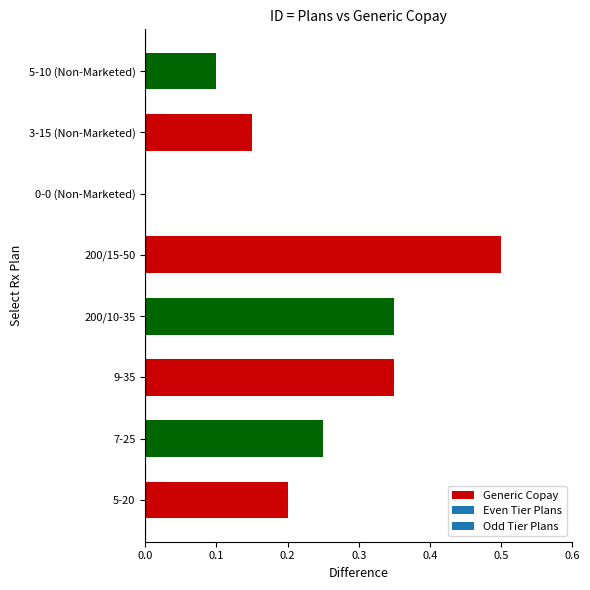

What is the maximum value shown in the chart?

0.5